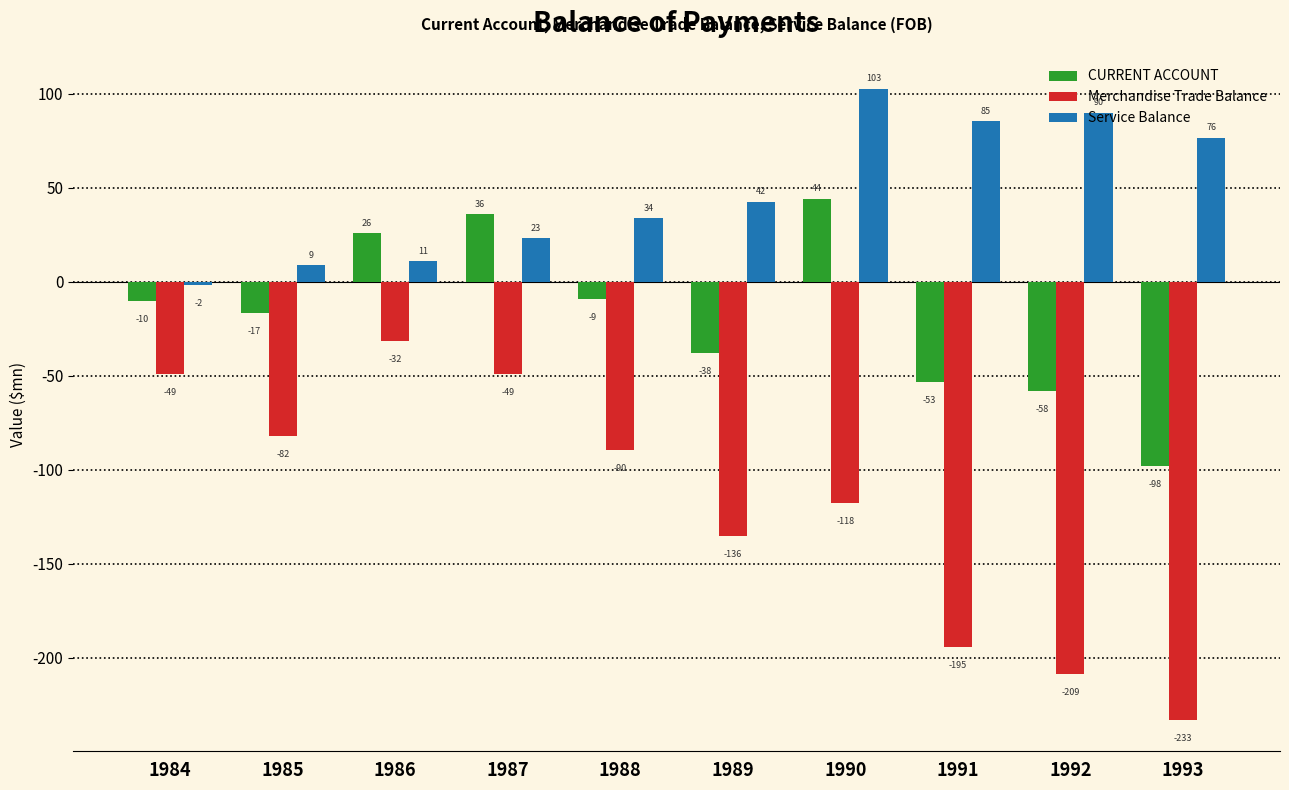

Which label corresponds to the largest value in the chart?

1990